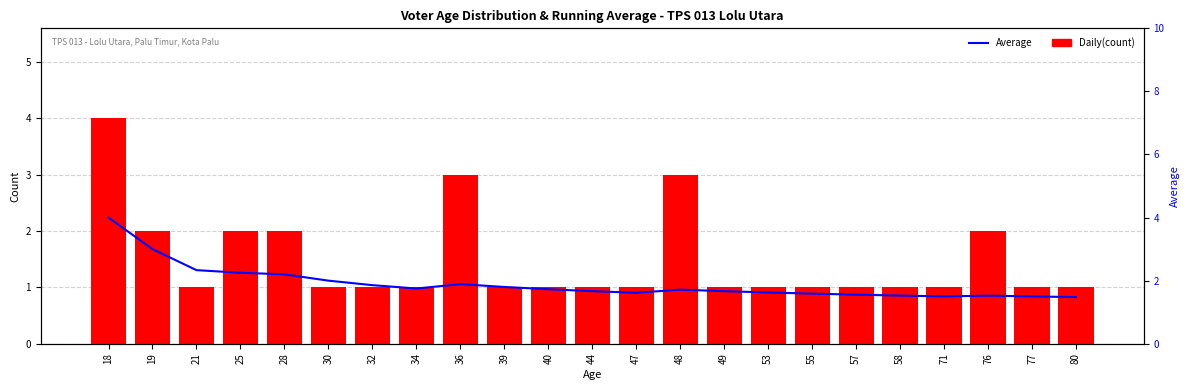

Reading left to right, what are all the values shown in this chart?

Daily(count): 4.0	2.0	1.0	2.0	2.0	1.0	1.0	1.0	3.0	1.0	1.0	1.0	1.0	3.0	1.0	1.0	1.0	1.0	1.0	1.0	2.0	1.0	1.0
Average: 4.0	3.0	2.3	2.2	2.2	2.0	1.9	1.8	1.9	1.8	1.7	1.7	1.6	1.7	1.7	1.6	1.6	1.6	1.5	1.5	1.5	1.5	1.5